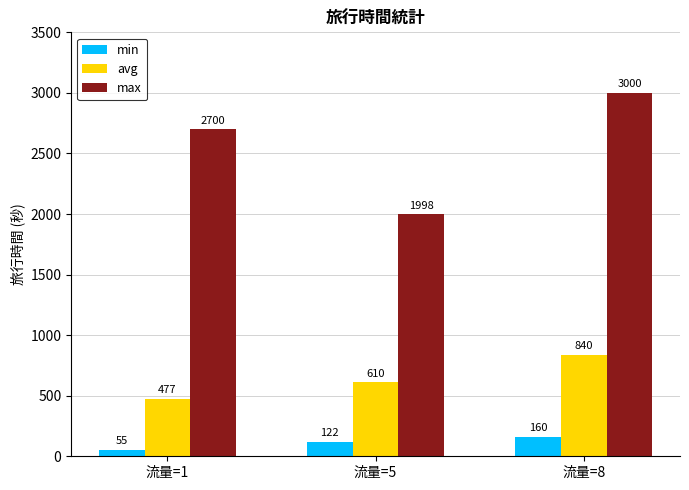

Reading left to right, extract all data points from this chart.

min: 流量=1=55	流量=5=122	流量=8=160
avg: 流量=1=477	流量=5=610	流量=8=840
max: 流量=1=2700	流量=5=1998	流量=8=3000